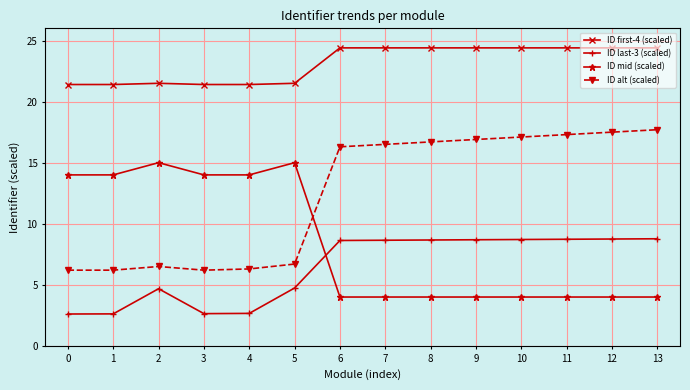

Rank the series at 10 from highest to lowest value.

ID first-4 (scaled), ID alt (scaled), ID last-3 (scaled), ID mid (scaled)